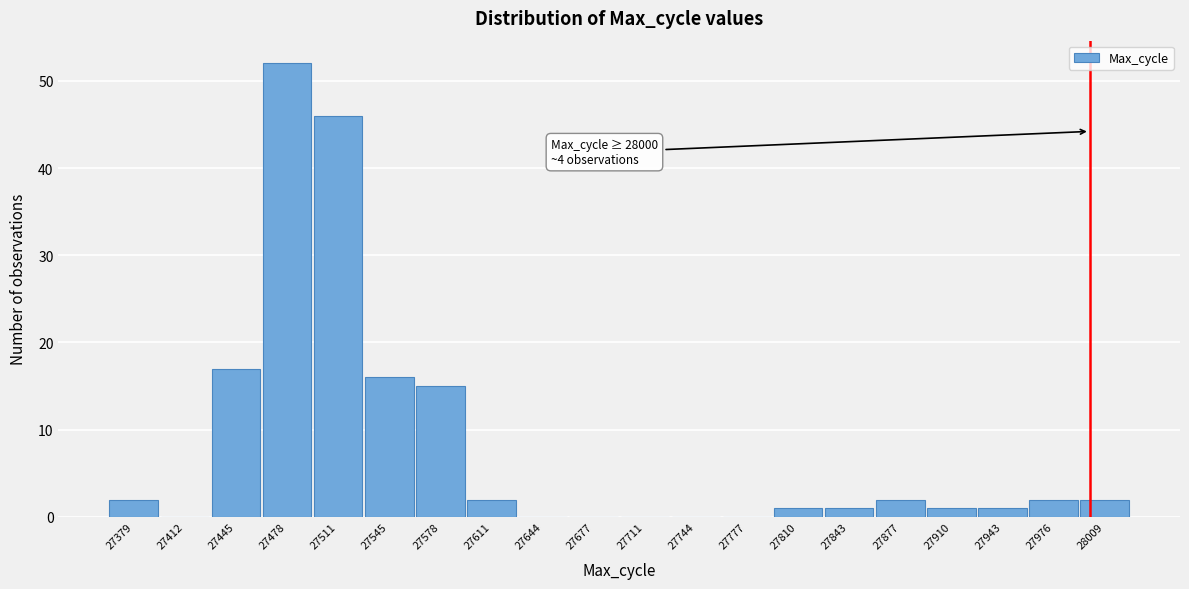

Reading left to right, transcribe all the data shown in this chart.

27379=2	27412=0	27445=17	27478=52	27511=46	27545=16	27578=15	27611=2	27644=0	27677=0	27711=0	27744=0	27777=0	27810=1	27843=1	27877=2	27910=1	27943=1	27976=2	28009=2